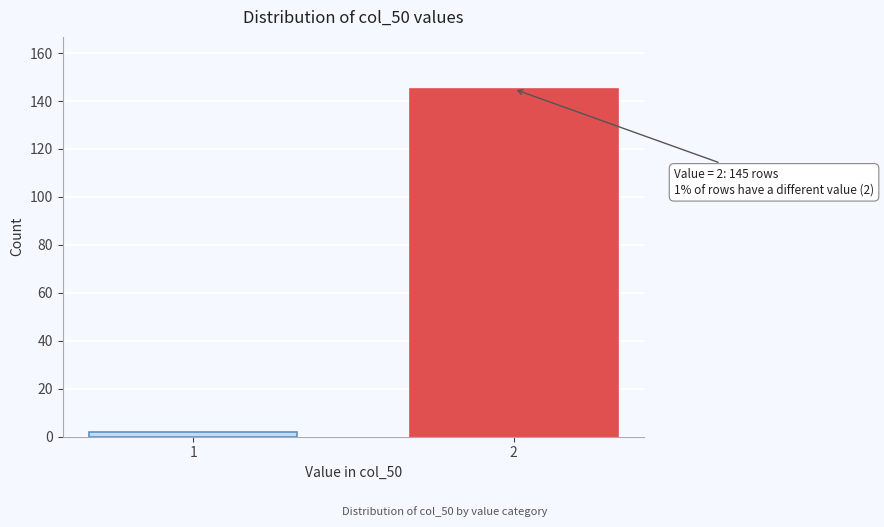

Reading left to right, extract all data points from this chart.

1=2	2=145